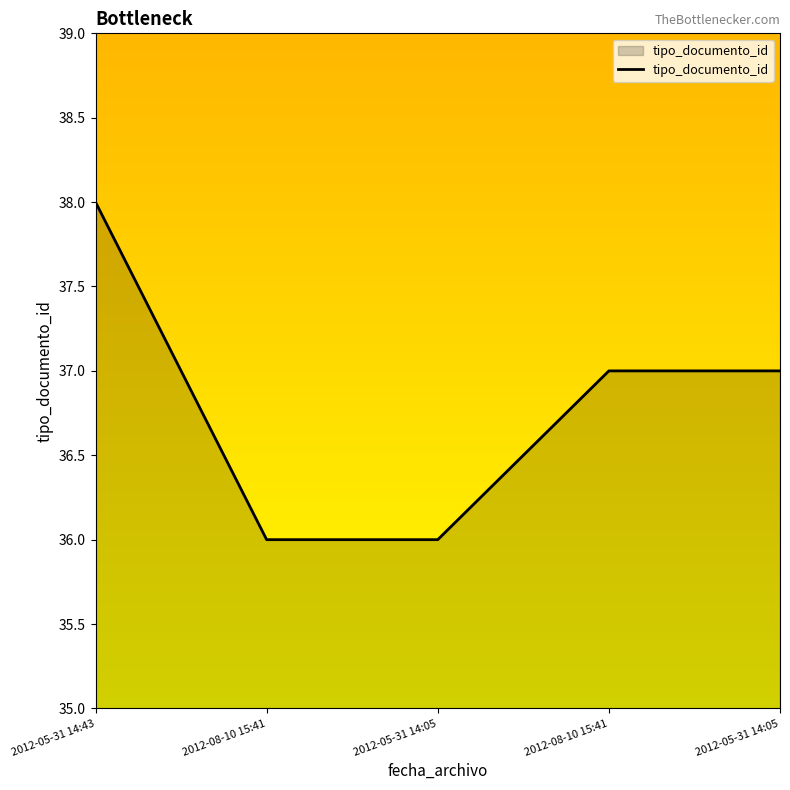

Reading left to right, list all the values displayed in this chart.

38	36	36	37	37